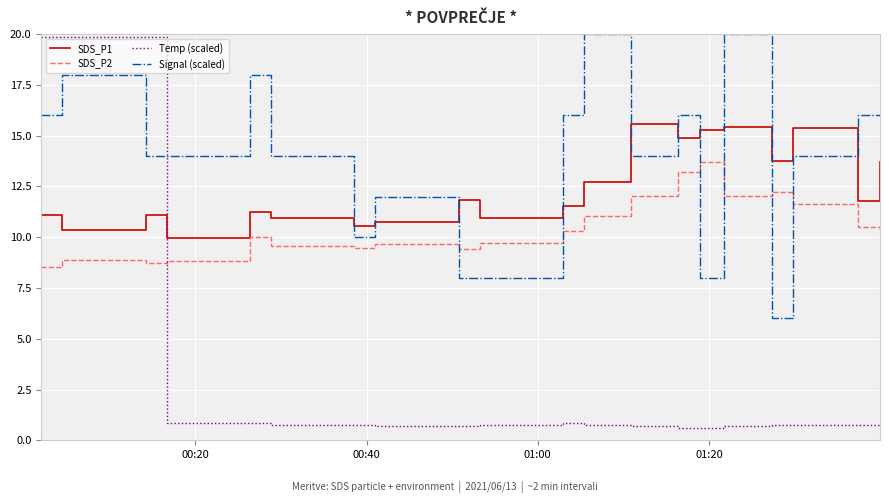

Which series has the widest spread of values?

Temp (scaled)